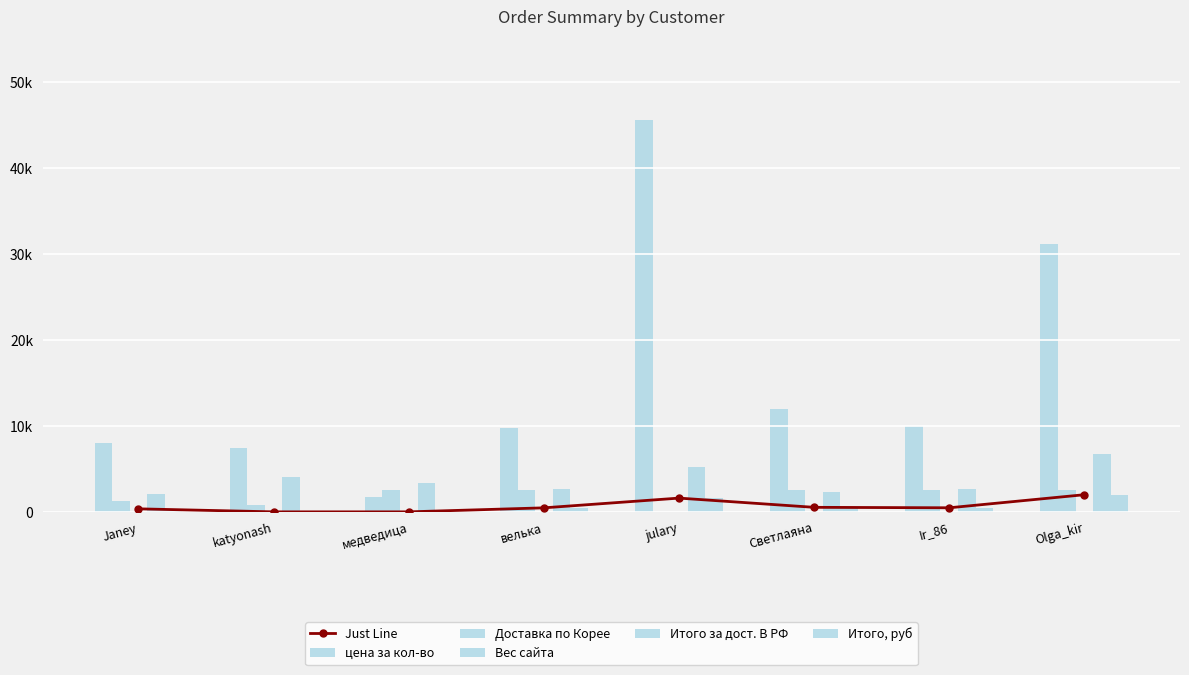

What is the highest value of the Just Line series?

1994.6